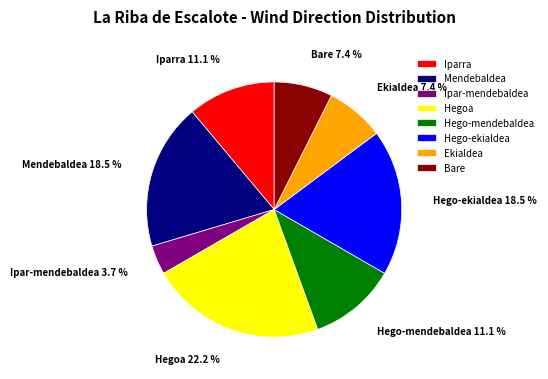

Which category has the smallest portion of the pie?

Ipar-mendebaldea